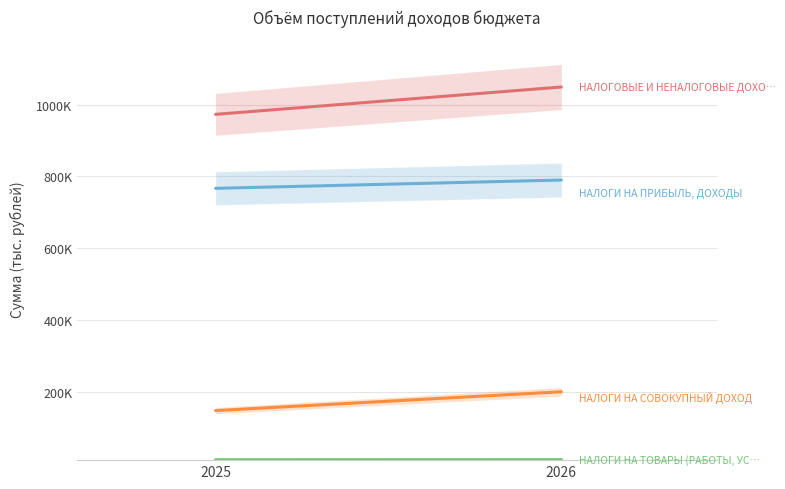

Which series has the widest spread of values?

НАЛОГОВЫЕ И НЕНАЛОГОВЫЕ ДОХОДЫ